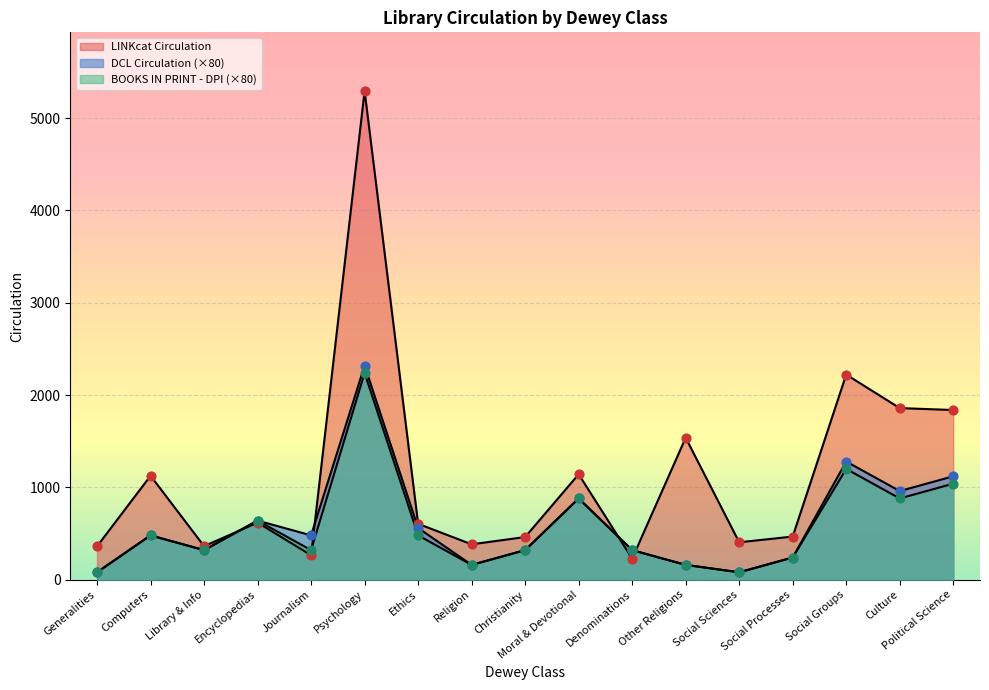

Which series reaches the maximum Y coordinate?

LINKcat Circulation